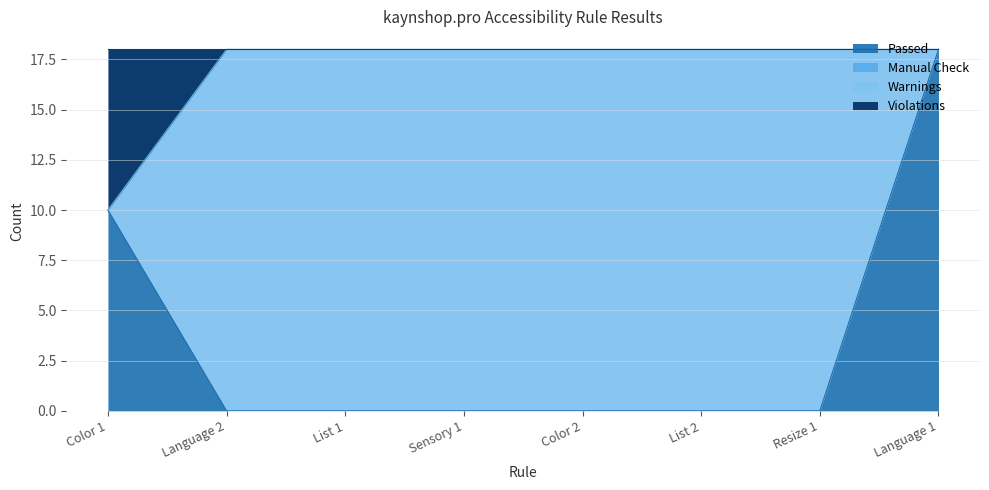

What is the total value across all series at Language 2?

18